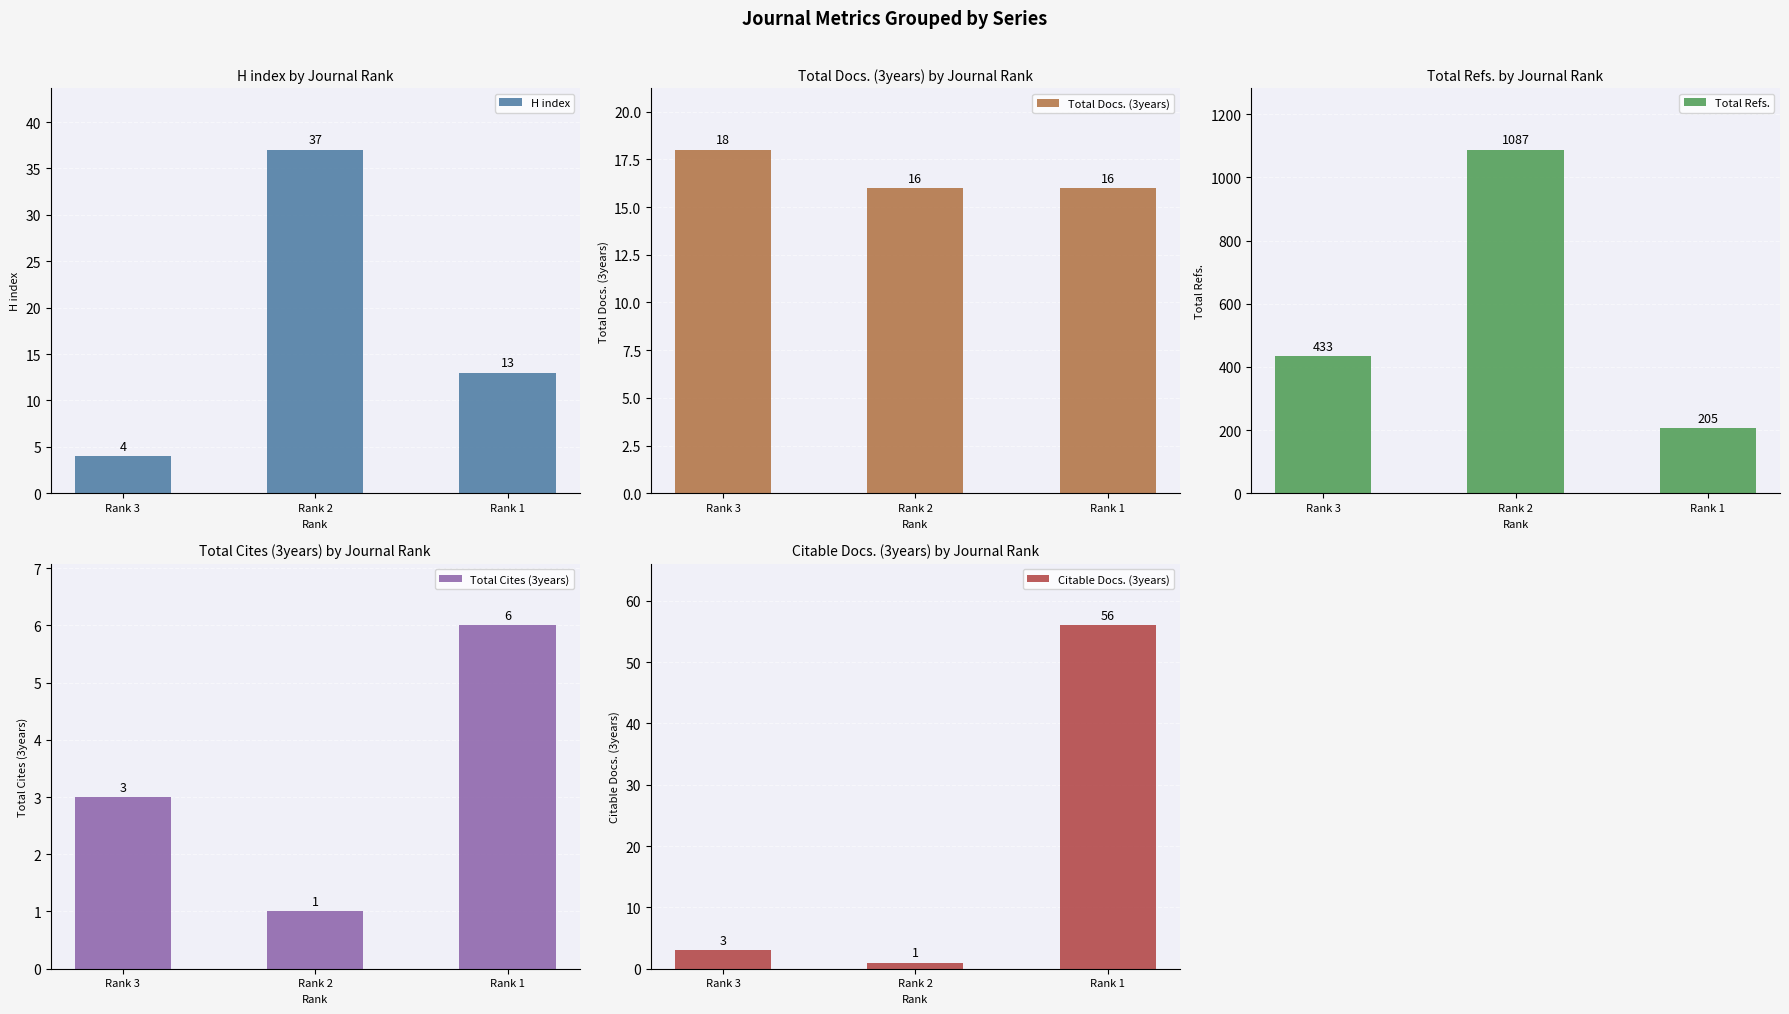

How many bars are there in each group?

5